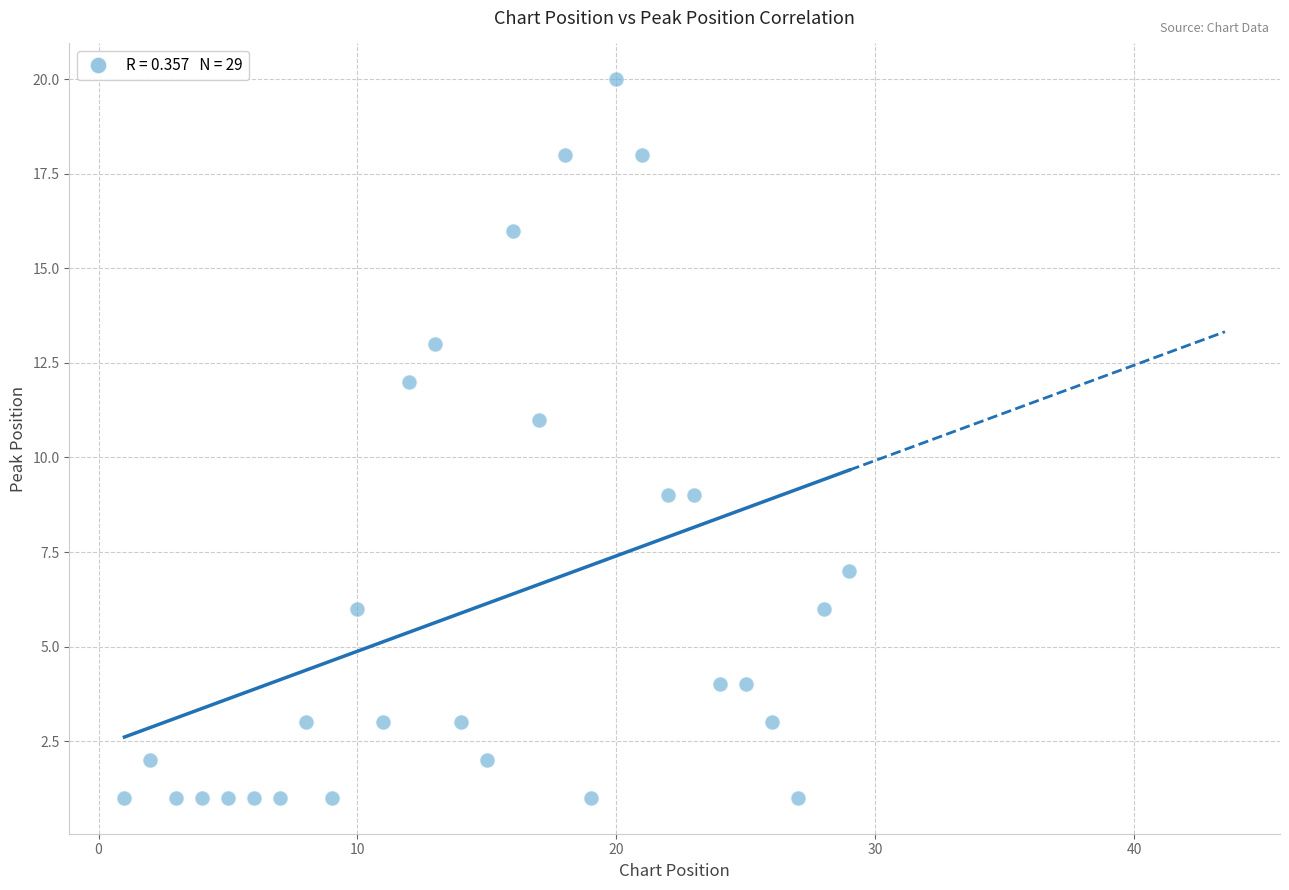

What is the range of Y values (max minus min)?

19